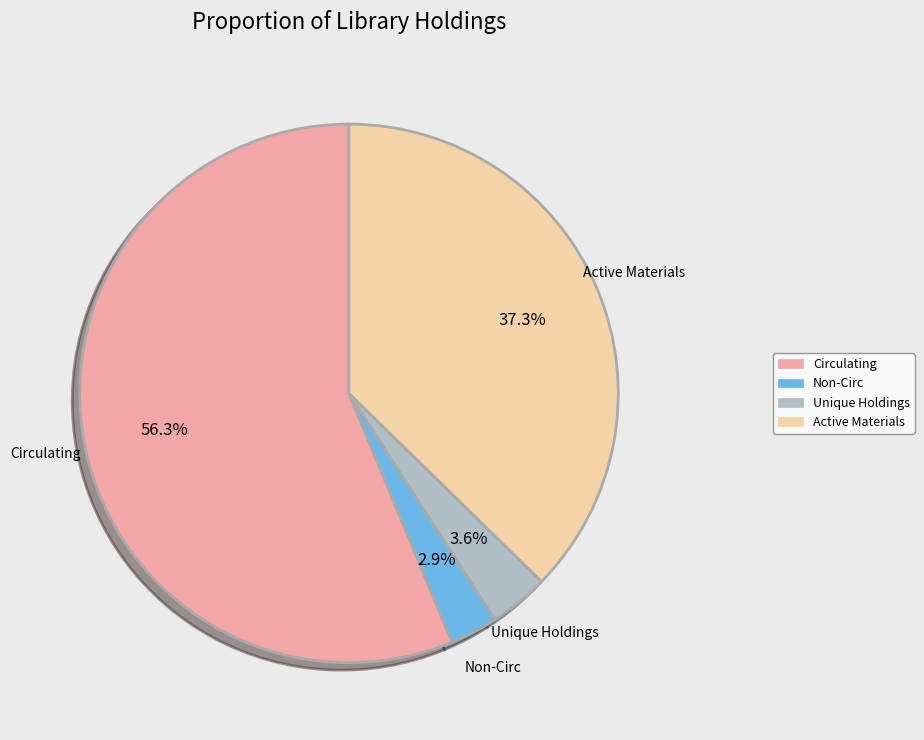

Between Active Materials and Unique Holdings, which is larger?

Active Materials